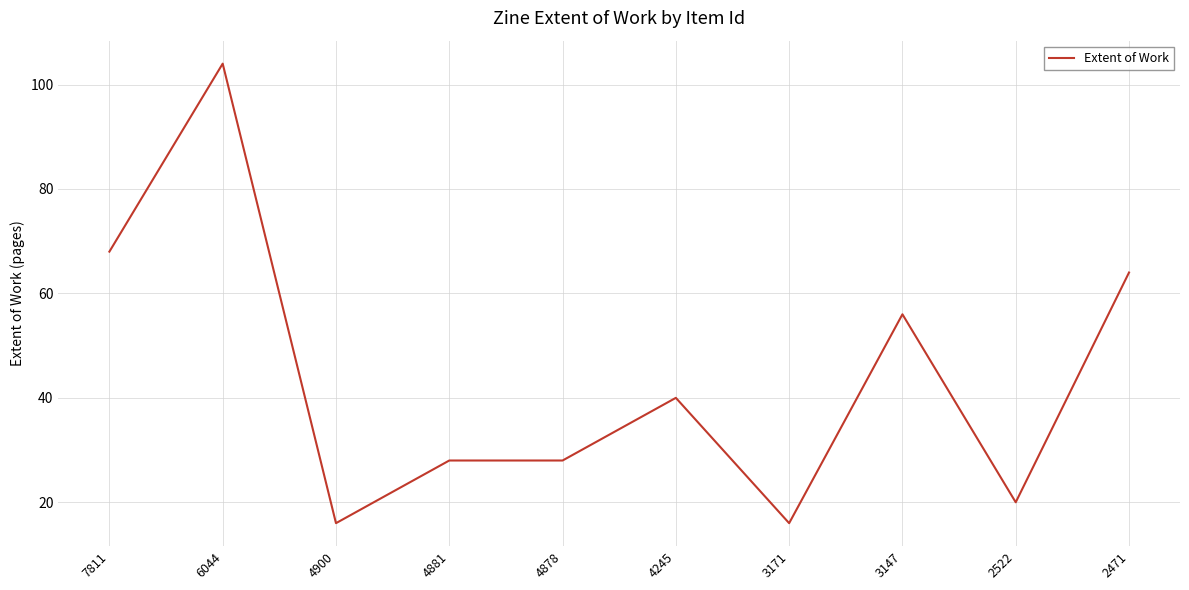

What is the smallest value displayed?

16